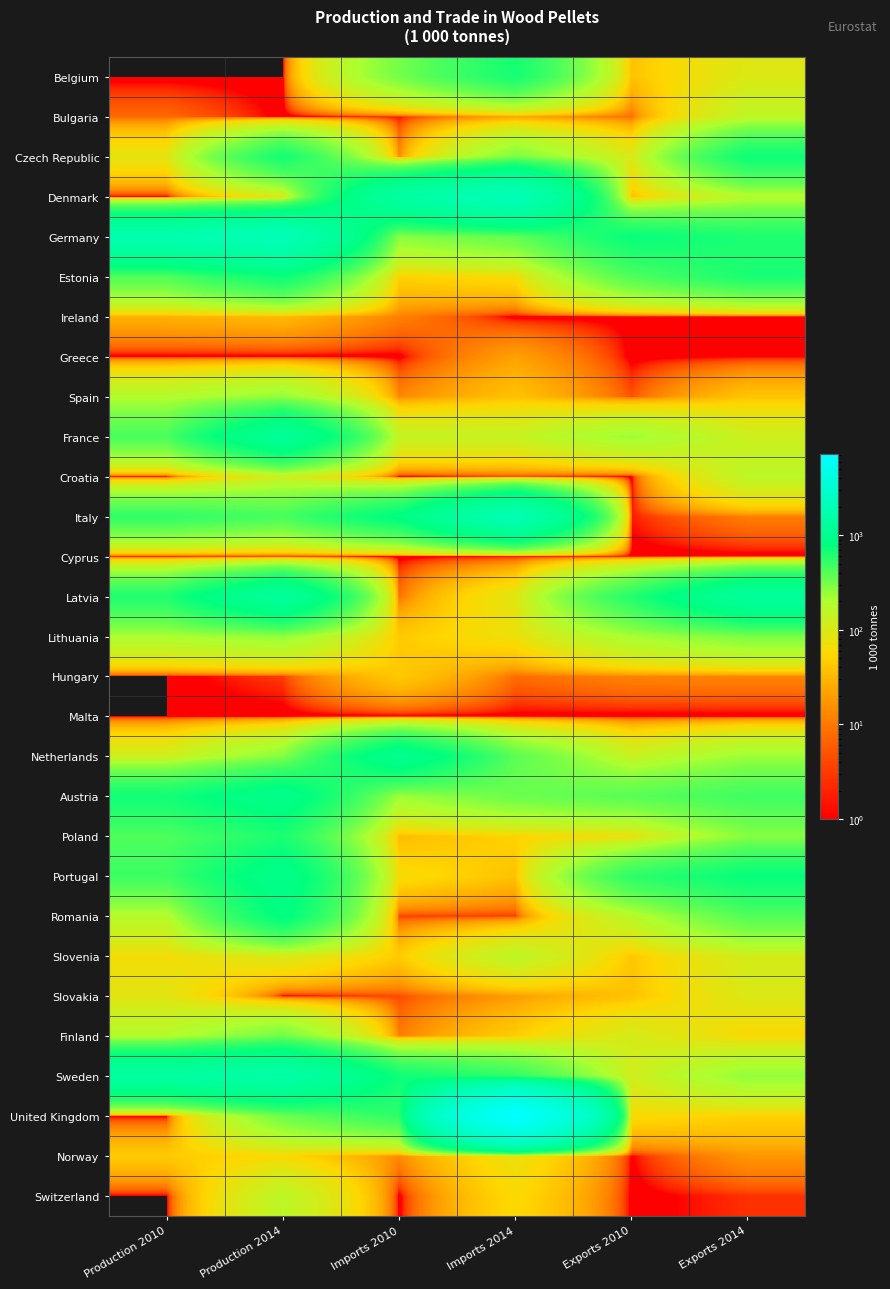

Which series has the largest range (max minus min)?

United Kingdom